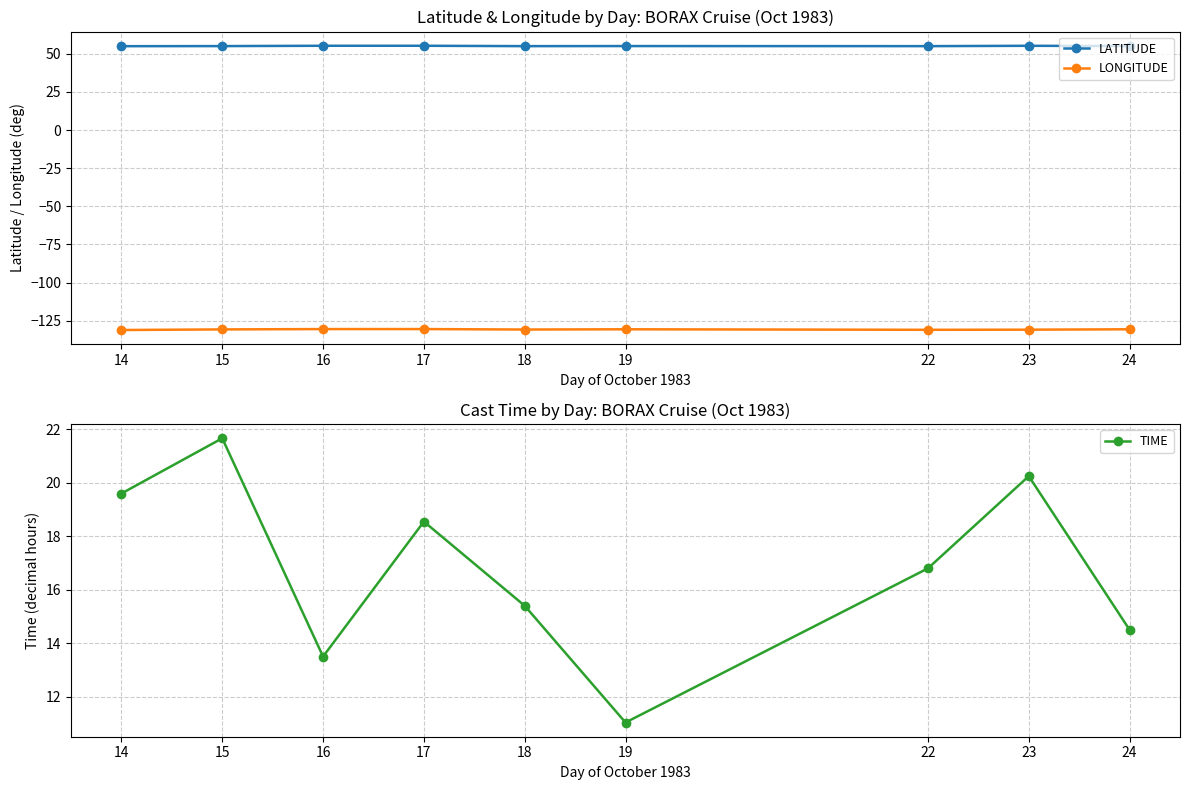

Rank the series by their average value, from highest to lowest.

LATITUDE, TIME, LONGITUDE